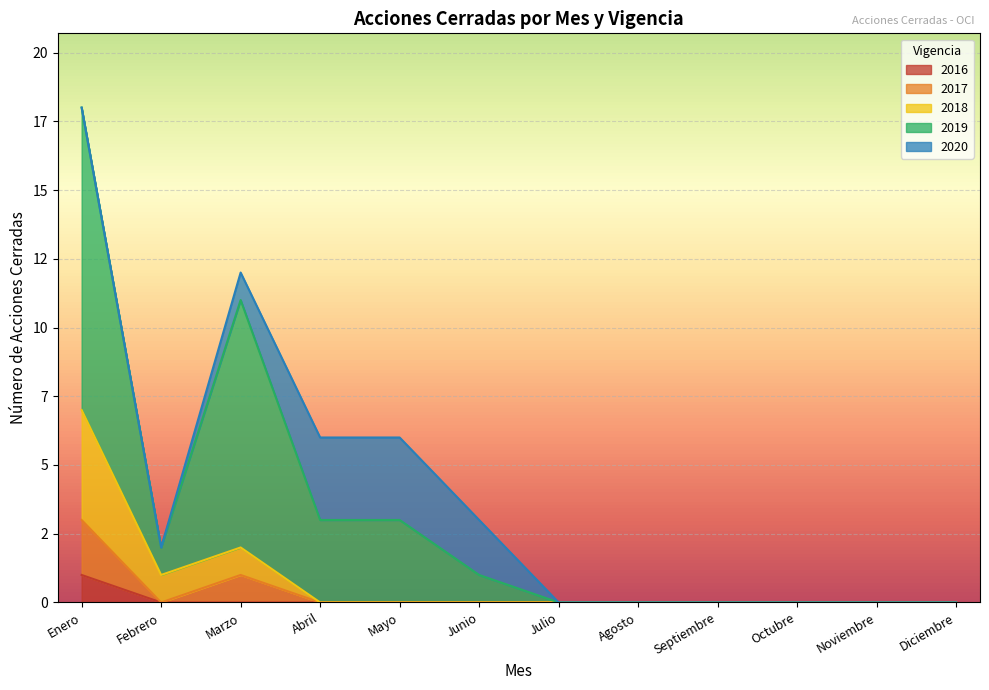

Rank the categories by 2019 value from lowest to highest.

Julio, Agosto, Septiembre, Octubre, Noviembre, Diciembre, Febrero, Junio, Abril, Mayo, Marzo, Enero